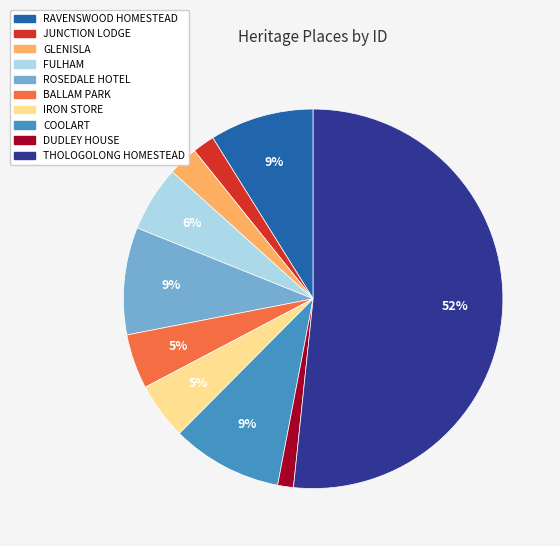

The IRON STORE slice represents 5% of the pie. True or false?

True